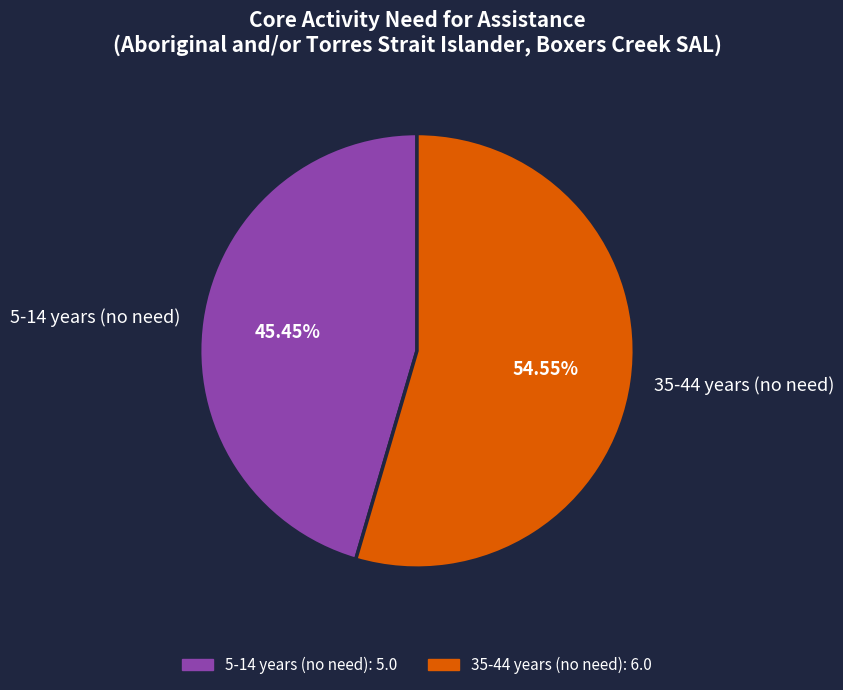

Which has a higher value, 35-44 years (no need) or 5-14 years (no need)?

35-44 years (no need)